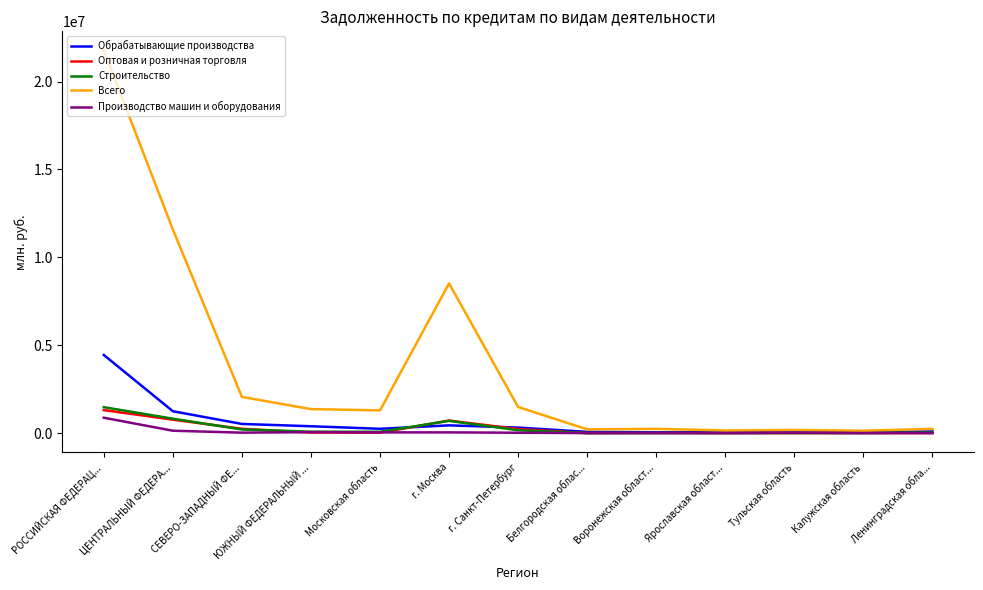

The value of Всего at г. Москва is 13628800. True or false?

False